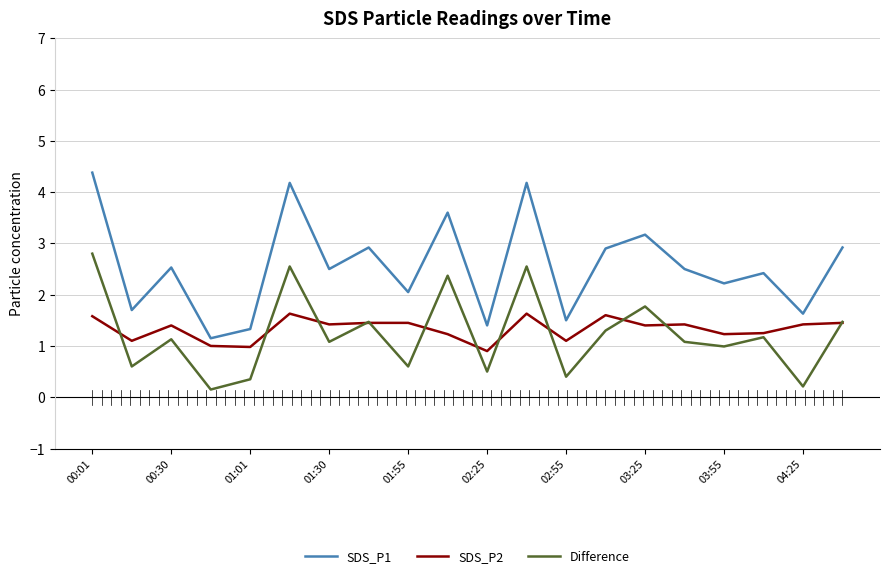

True or false: SDS_P1 and Difference intersect in this chart.

False